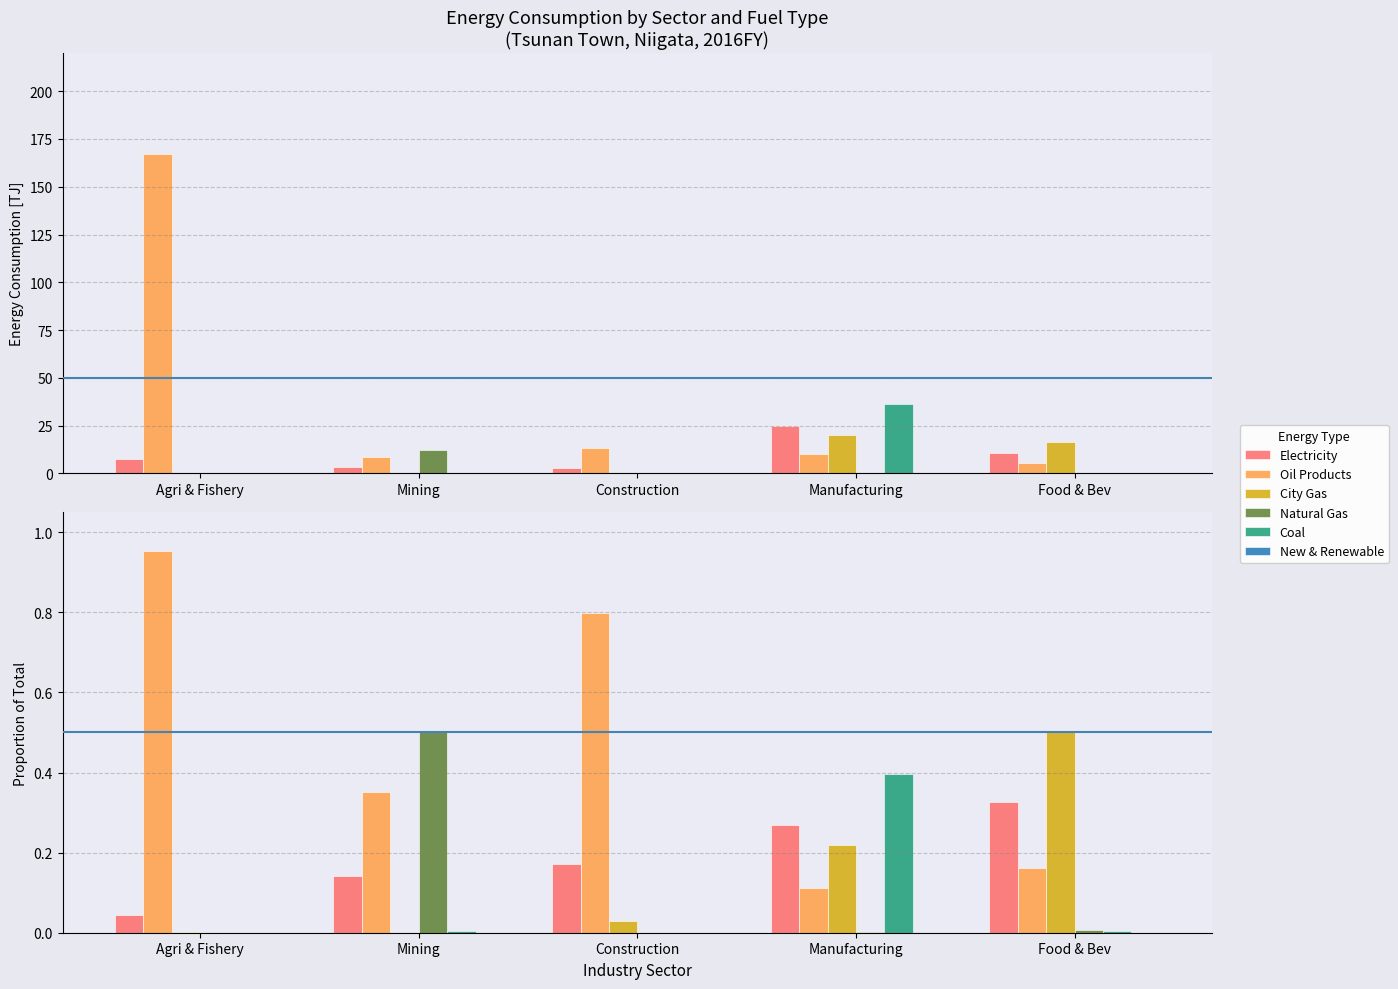

How many data points does each series have?

5